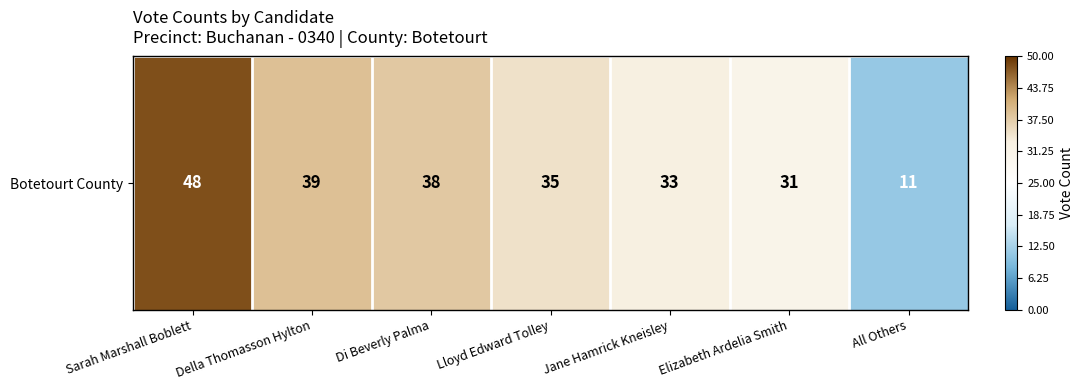

Reading left to right, transcribe all the data shown in this chart.

Sarah Marshall Boblett=48	Della Thomasson Hylton=39	Di Beverly Palma=38	Lloyd Edward Tolley=35	Jane Hamrick Kneisley=33	Elizabeth Ardelia Smith=31	All Others=11